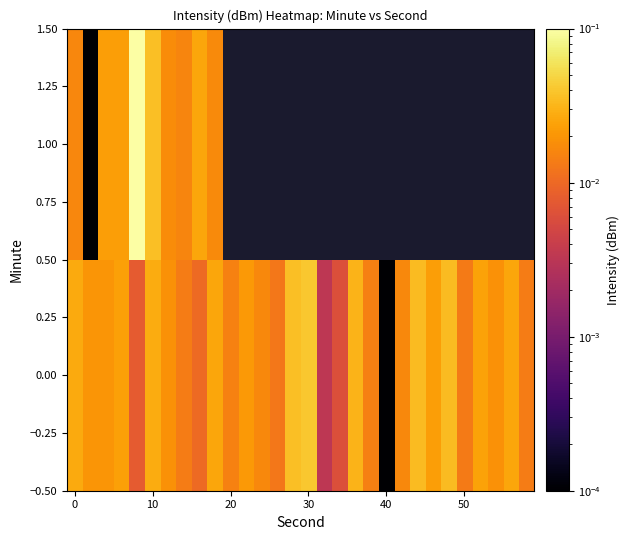

At how many categories does at least one series exceed 0?

30